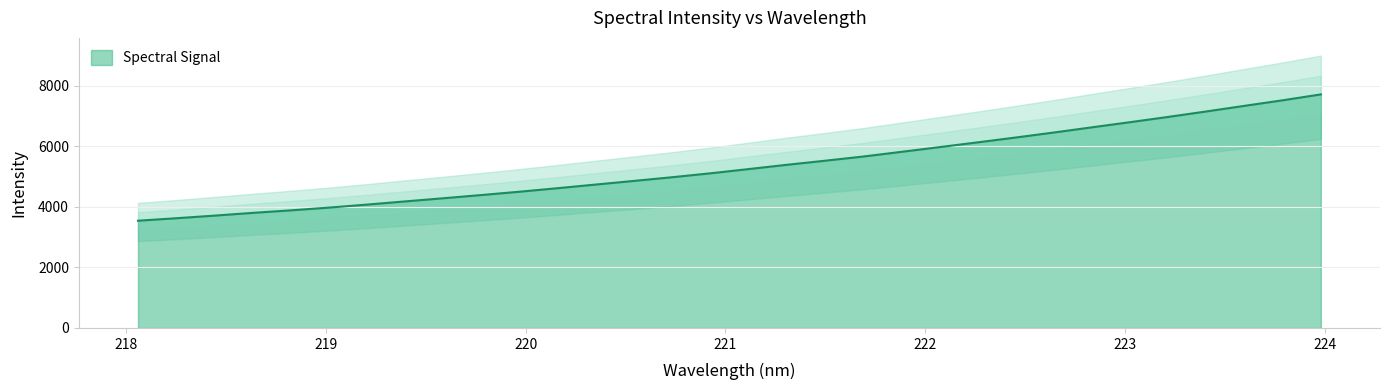

The value at 218.8244 is 5637.0. True or false?

False